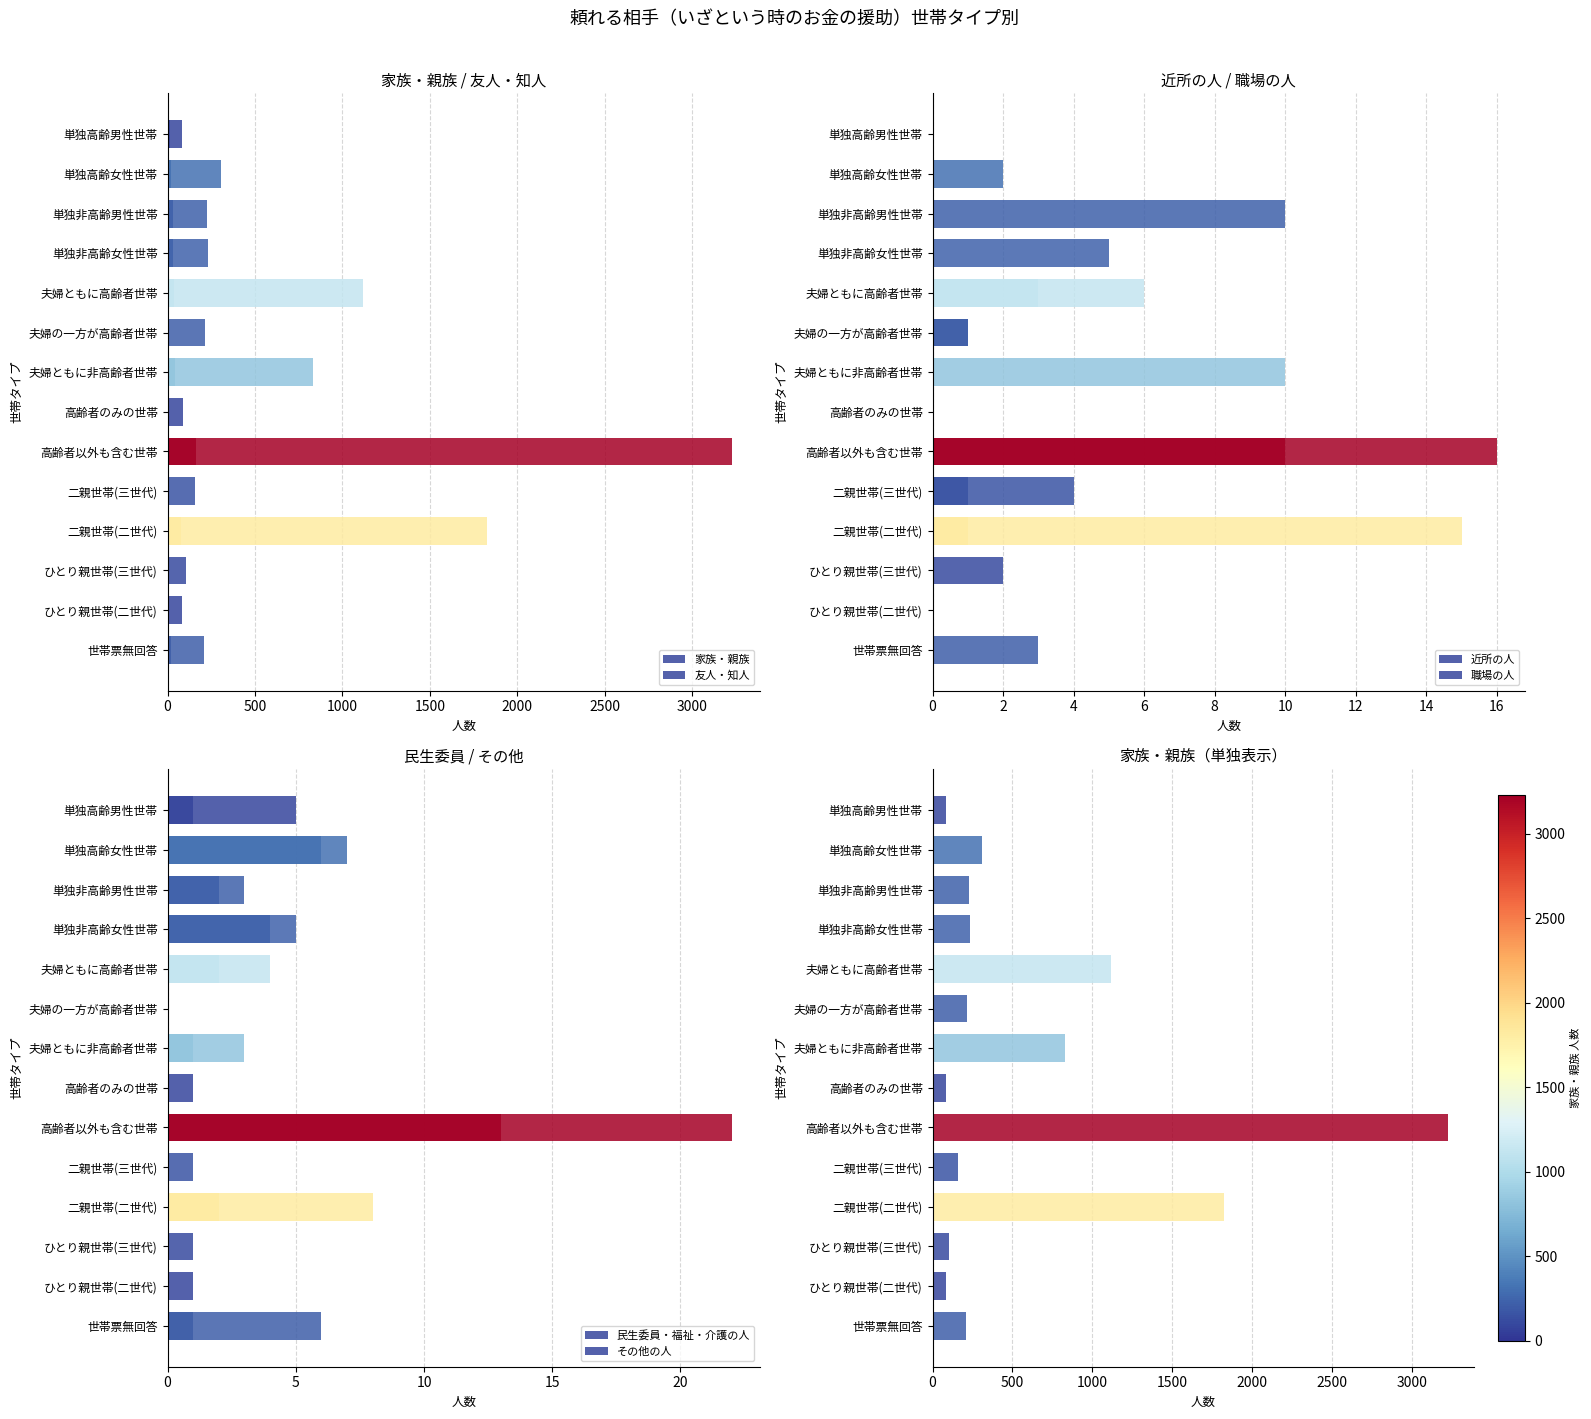

What is the average value of the 民生委員・福祉・介護の人 series?

3